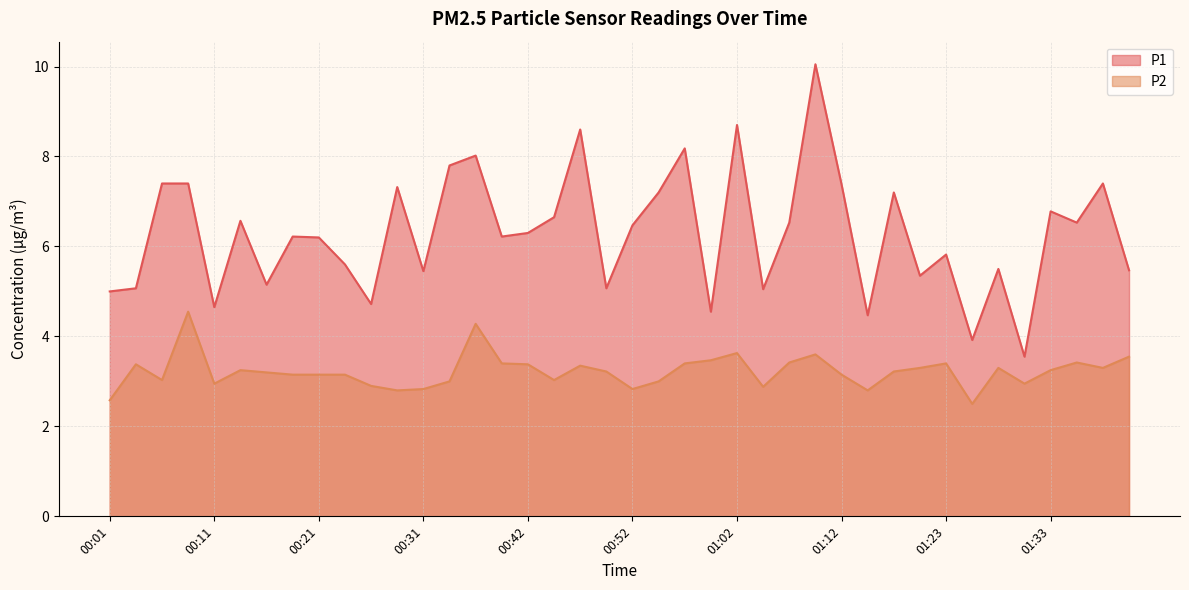

What is the label of the 36th point from the right?

00:11